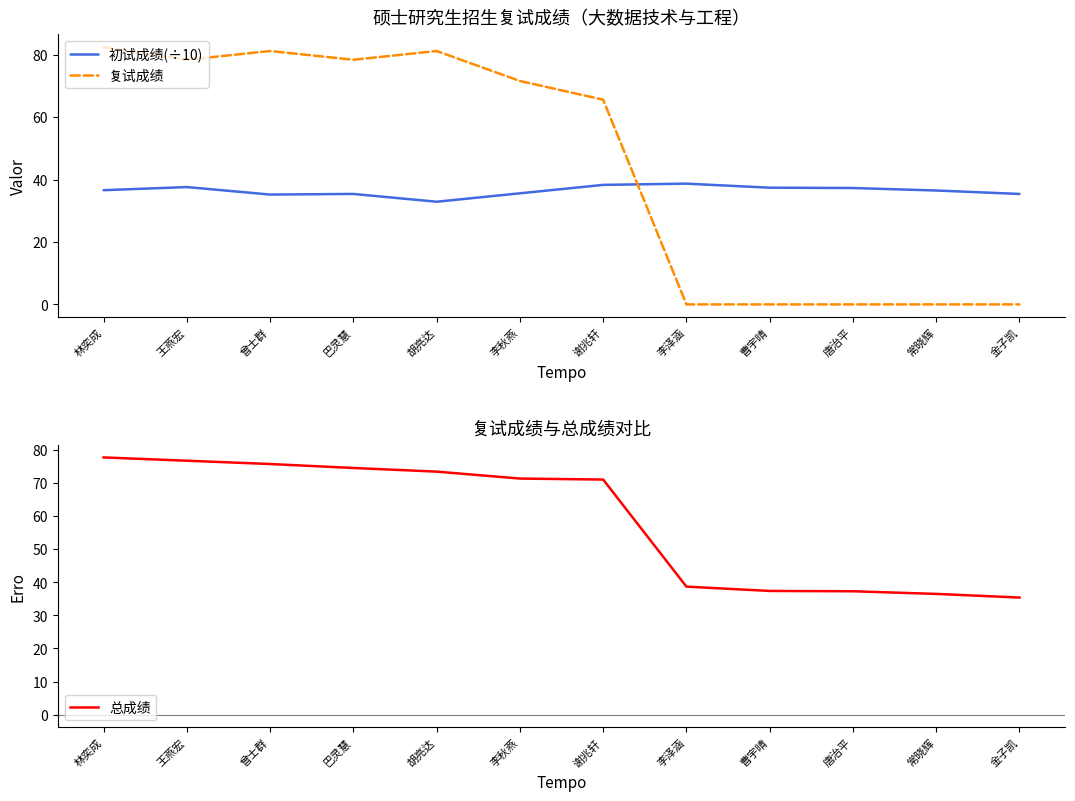

At which category is the sum across all series the highest?

林奕成